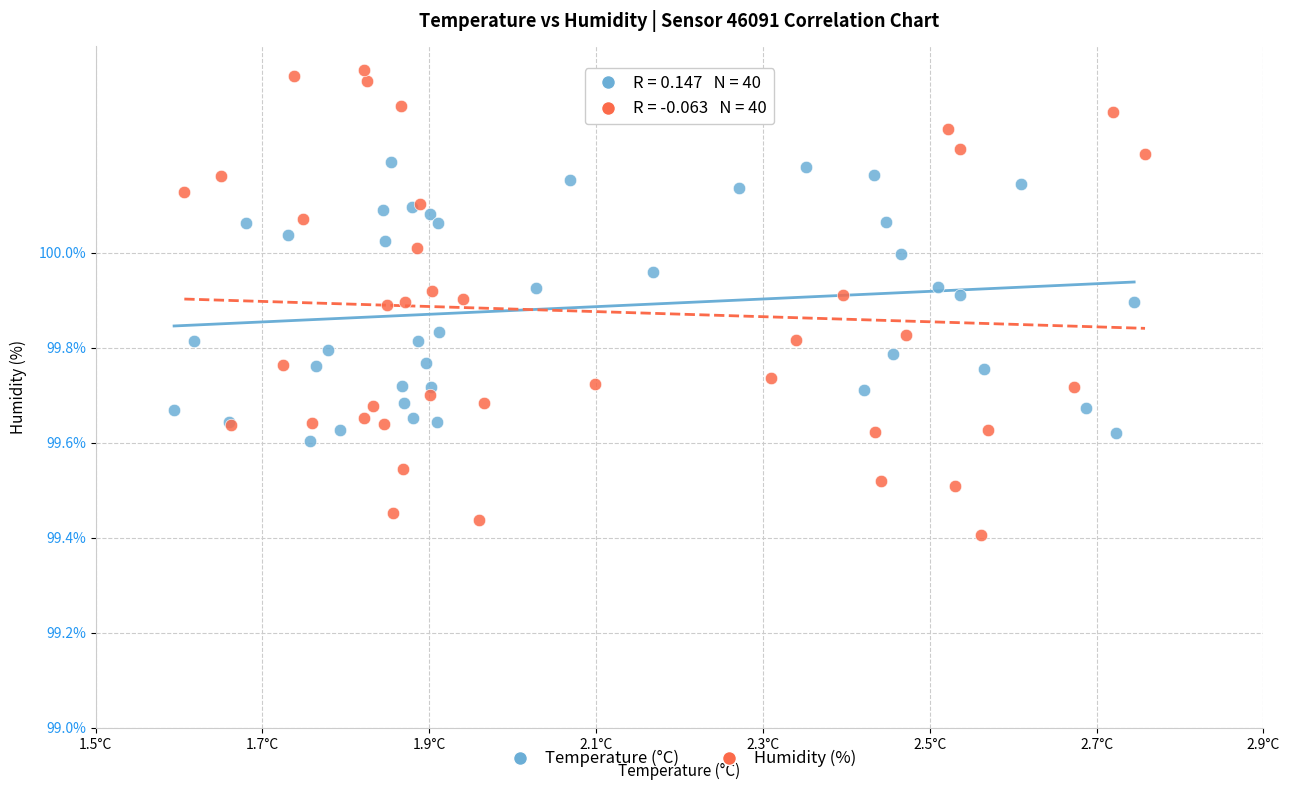

Which series contains the lowest Y value?

Humidity (%)